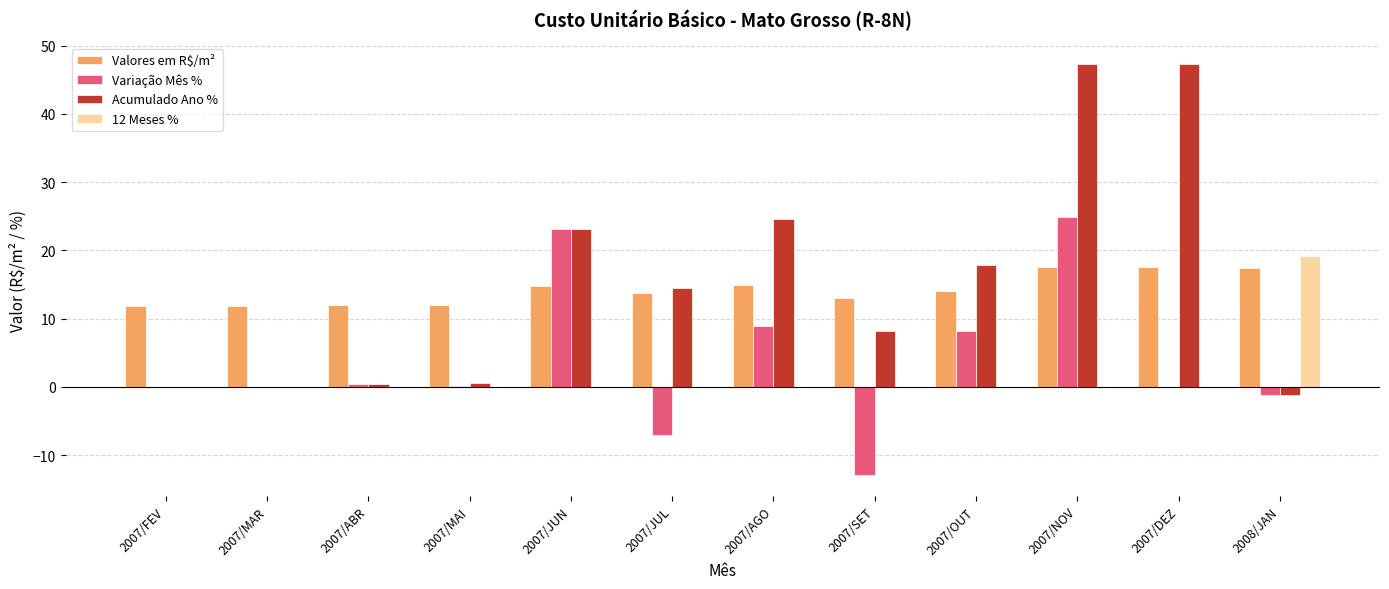

Does the chart contain stacked bars?

No